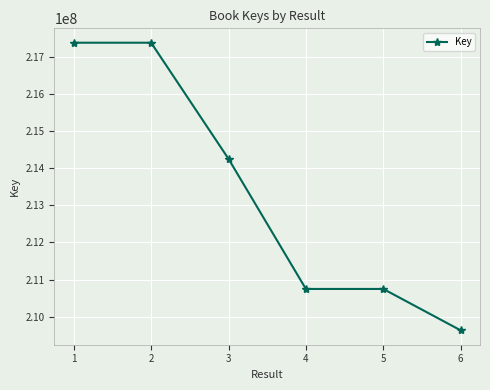

True or false: the data shows 217370865 at 1.

True